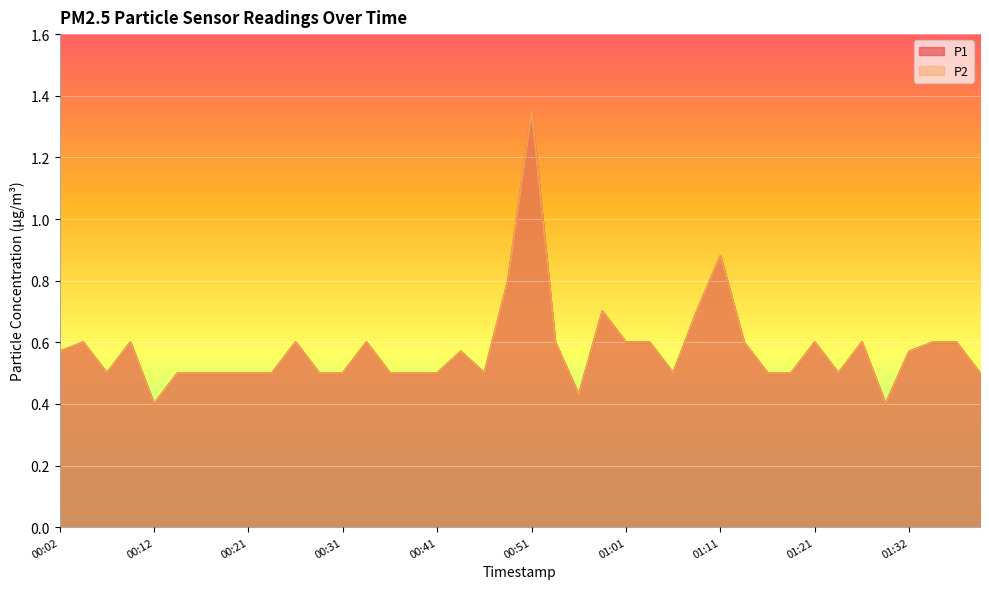

What is the value of the P1 point at the 25th from the left?

0.6